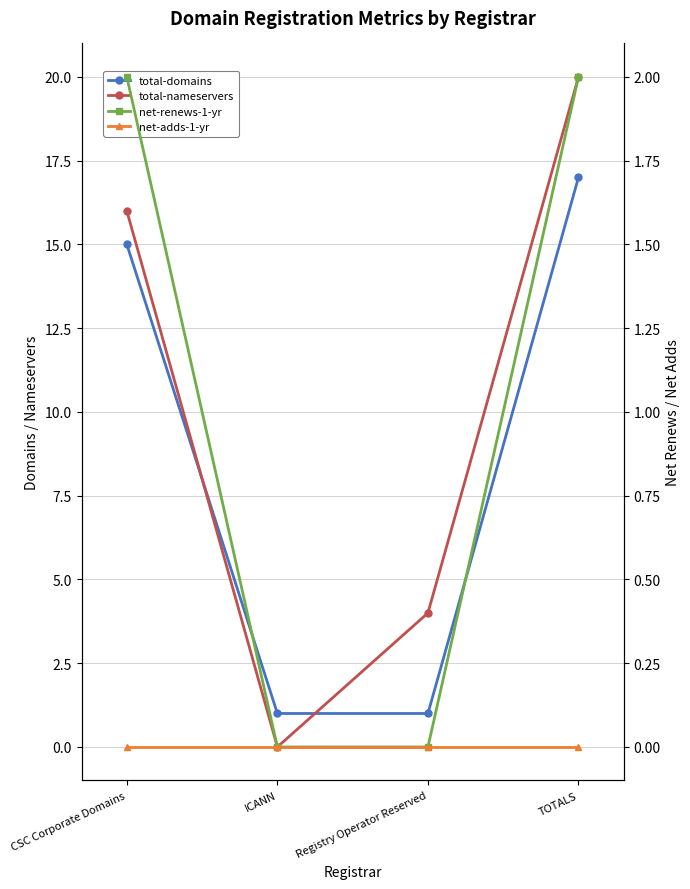

What is the label of the 1st point from the right?

TOTALS